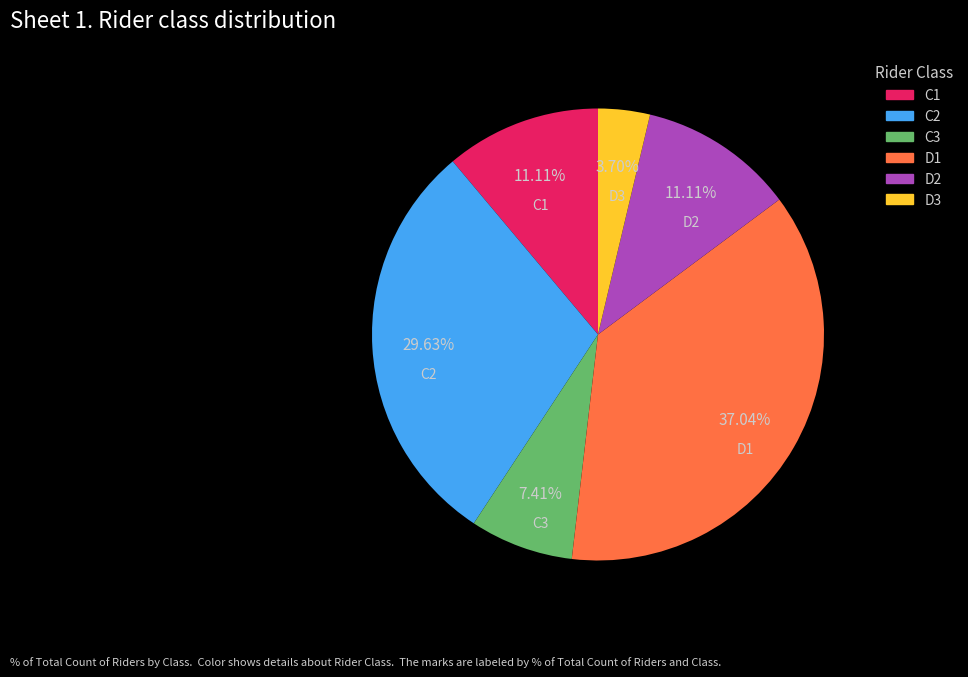

Is there a majority slice in this chart?

No